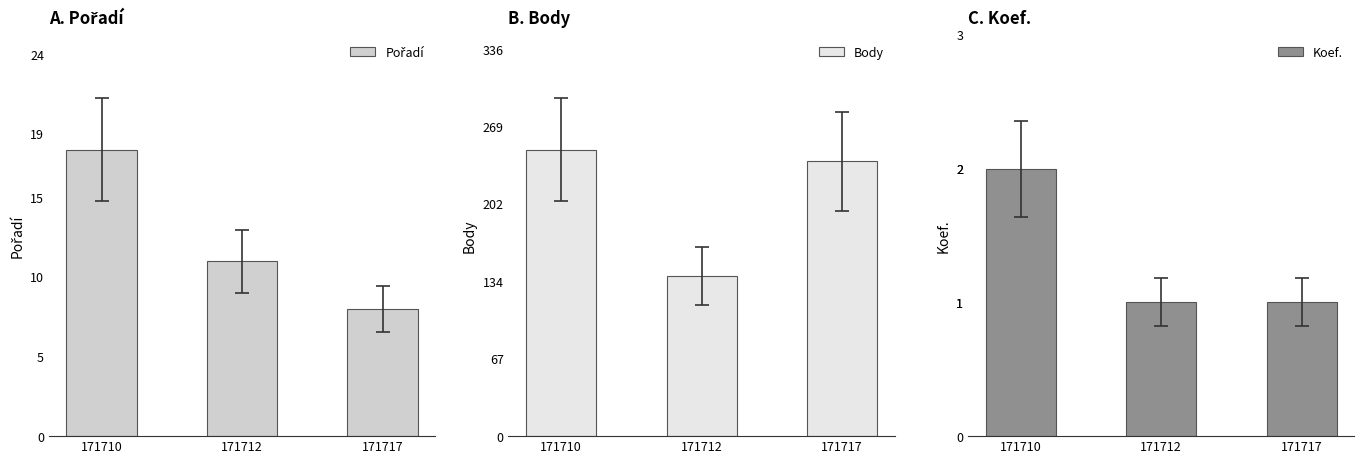

How many data points in Body are above 239?

1